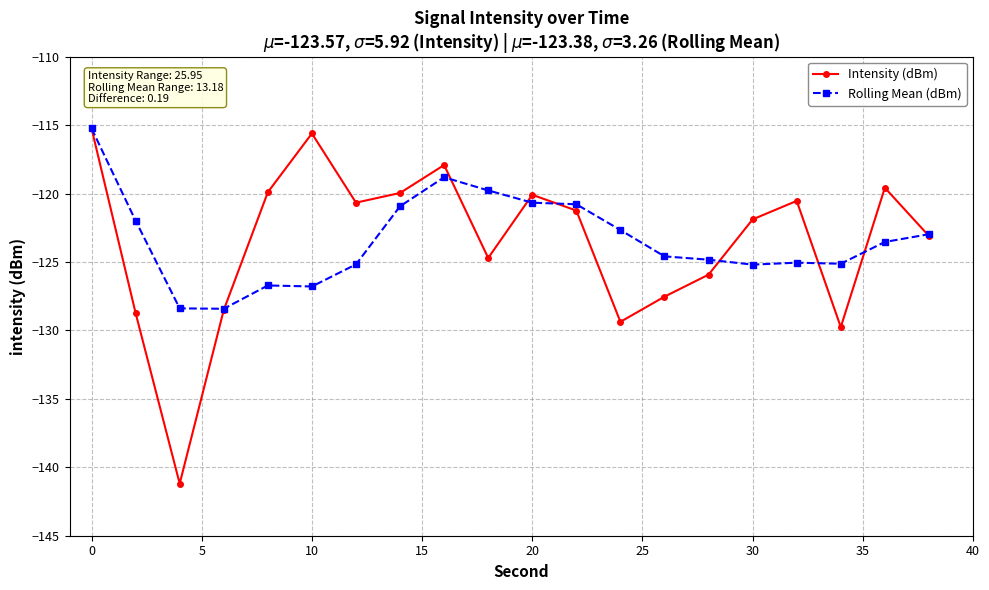

Does the chart have visible grid lines?

Yes